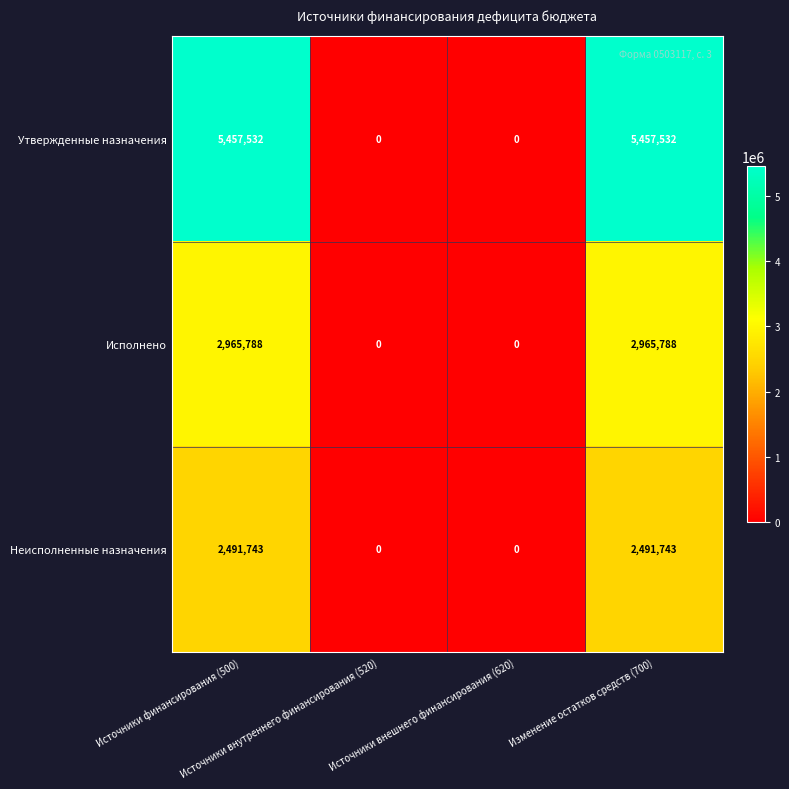

Which series has the largest total across all categories?

Утвержденные назначения